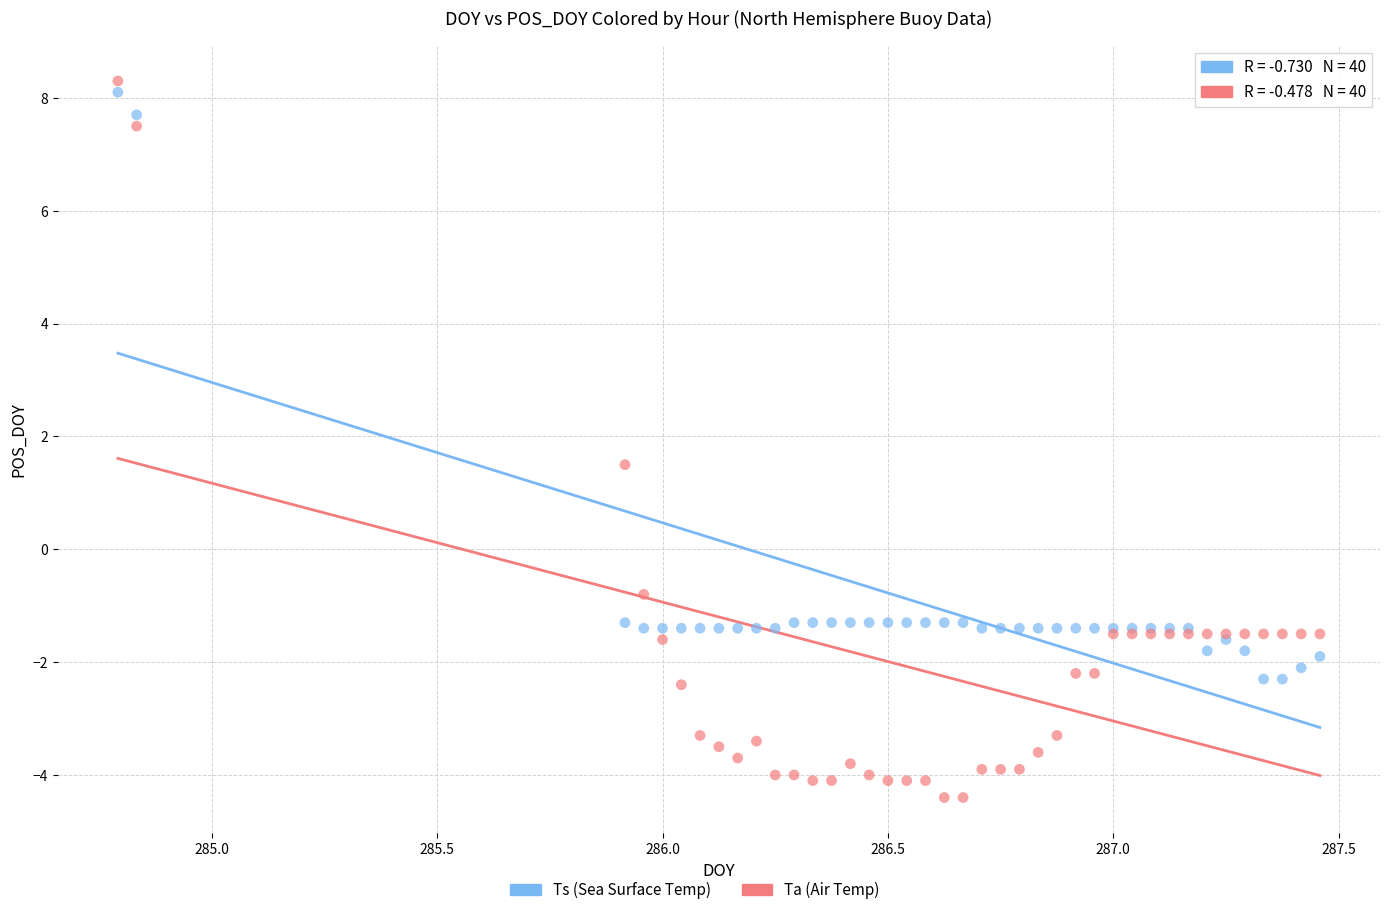

Which series has the widest spread of Y values?

Ta (Air Temp)